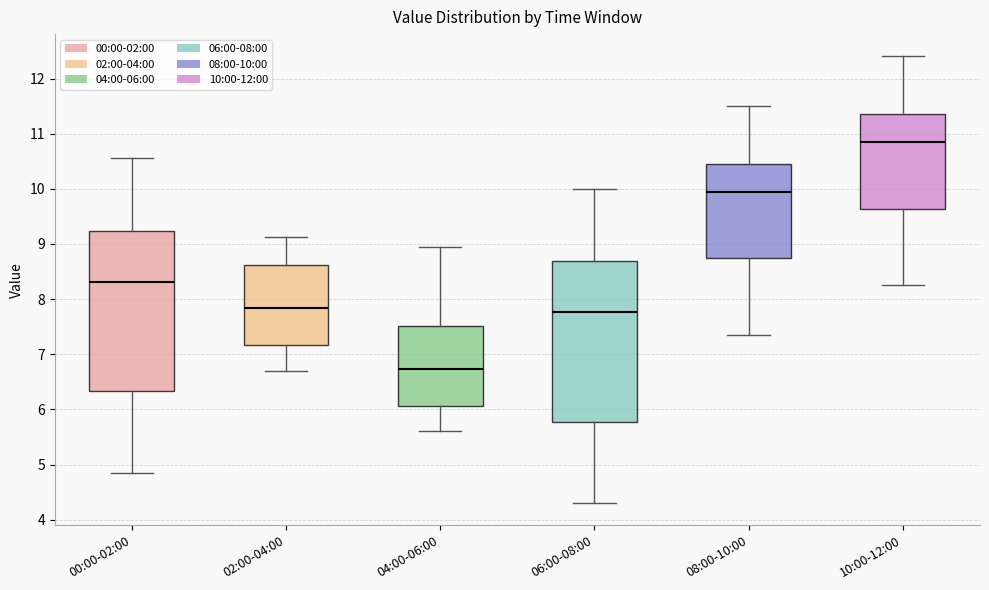

Reading left to right, read every box against the y-axis: the position of its median line, the range the box covers, and the ends of its whiskers. The values are not printed on the chart, so give them approximately, as read against the axis.

00:00-02:00: median 8.3, box 6.3 to 9.2, whiskers 4.9 to 10.6
02:00-04:00: median 7.8, box 7.2 to 8.6, whiskers 6.7 to 9.1
04:00-06:00: median 6.7, box 6.1 to 7.5, whiskers 5.6 to 9.0
06:00-08:00: median 7.8, box 5.8 to 8.7, whiskers 4.3 to 10.0
08:00-10:00: median 10.0, box 8.7 to 10.5, whiskers 7.4 to 11.5
10:00-12:00: median 10.9, box 9.6 to 11.4, whiskers 8.3 to 12.4